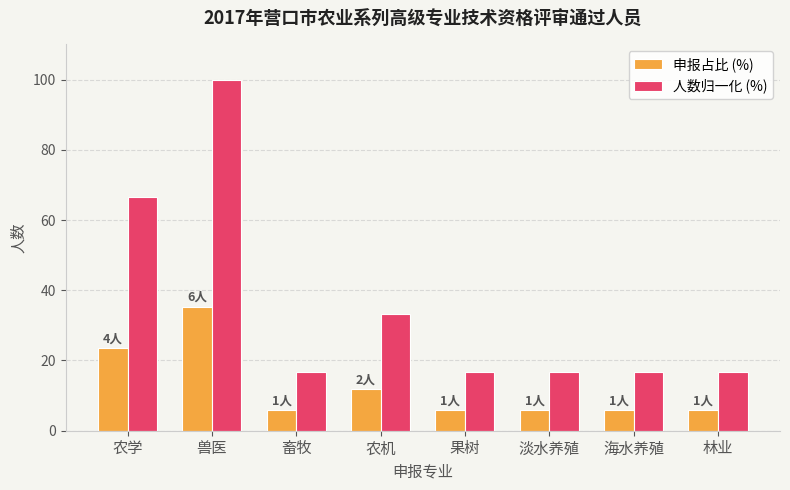

List the series in order of their overall mean, highest first.

人数归一化 (%), 申报占比 (%)